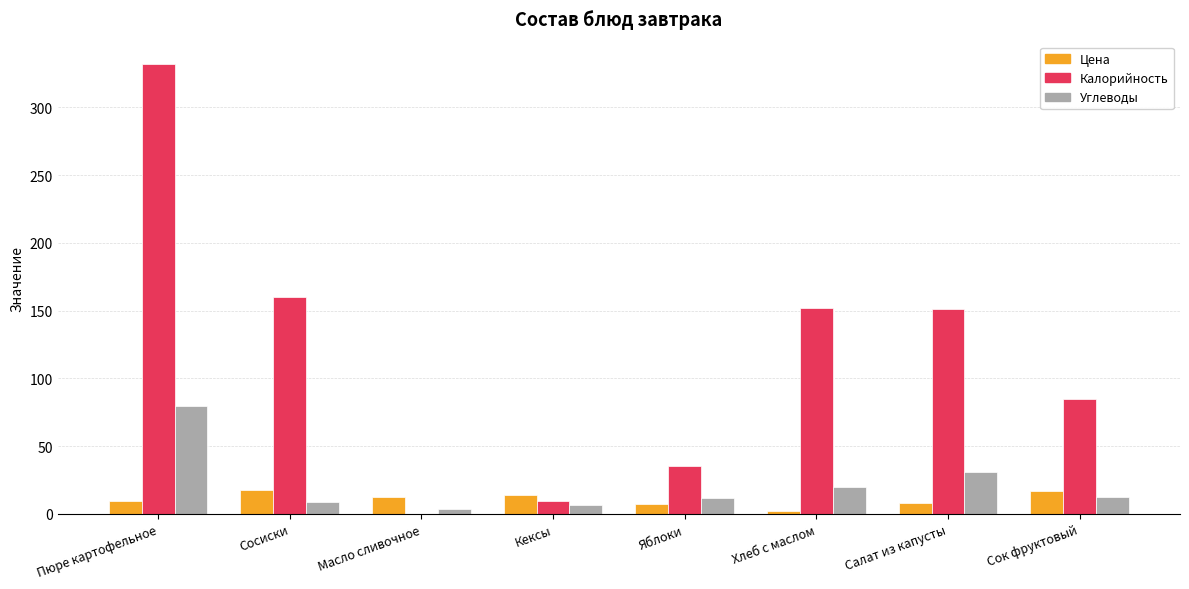

At which category does the chart reach its peak across all series?

Пюре картофельное